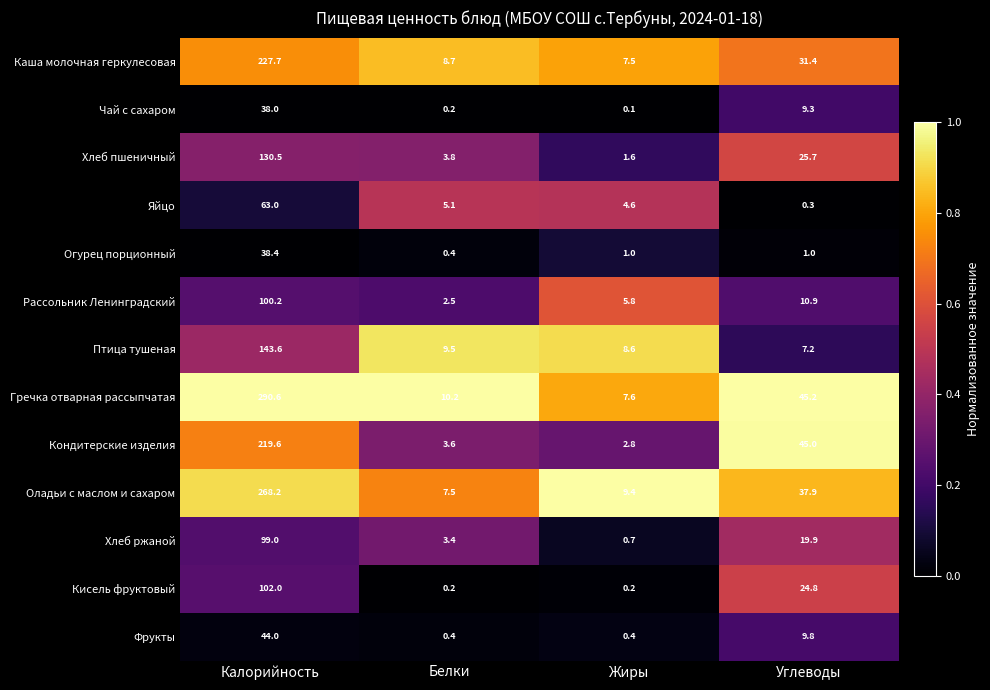

Read the Рассольник Ленинградский value at Белки.

2.5